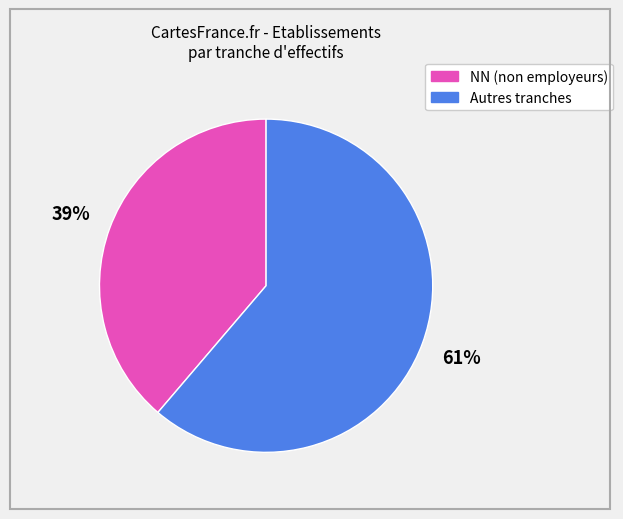

How many segments does this pie chart have?

2